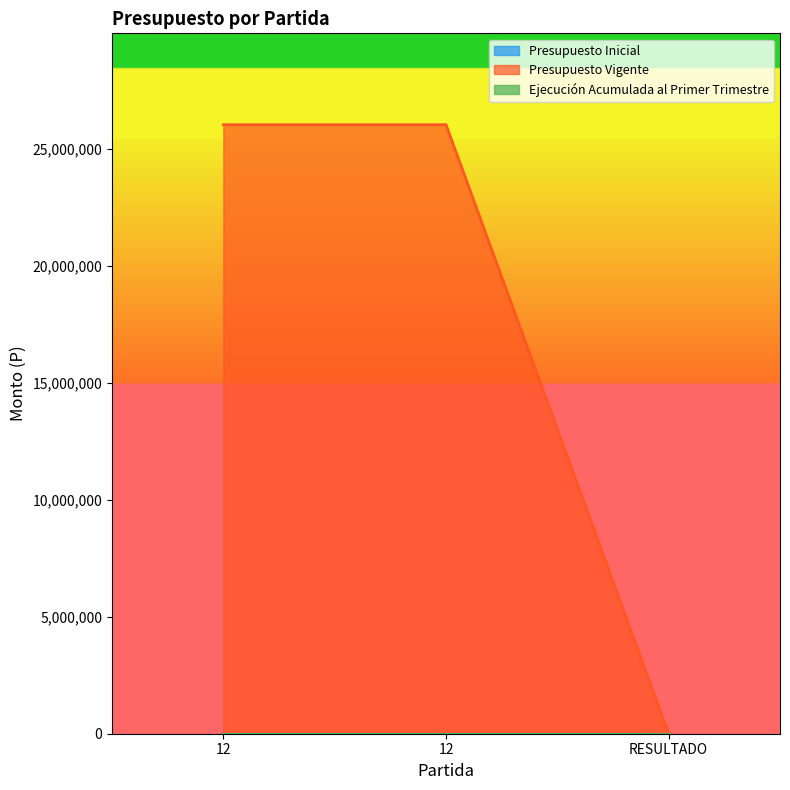

At which category does the chart reach its peak across all series?

12